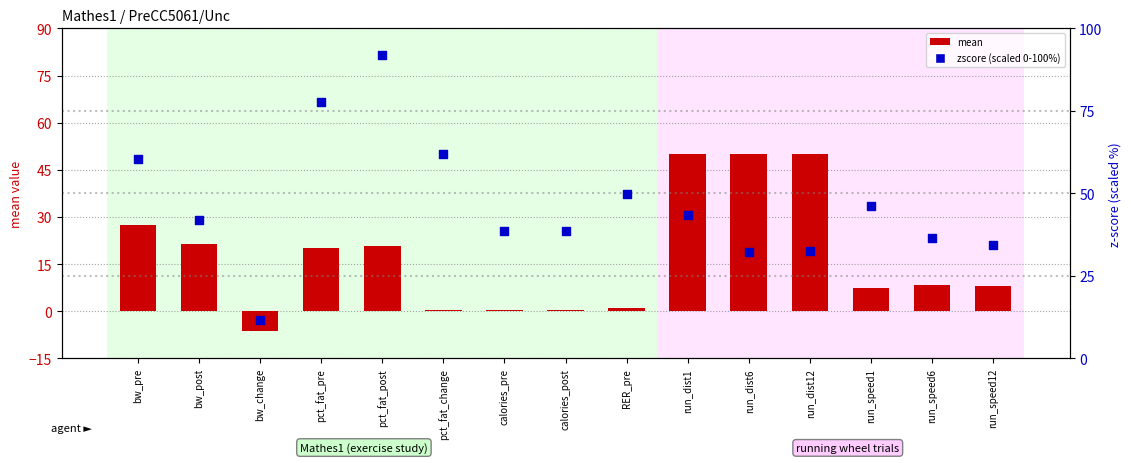

Is the value of zscore (scaled) at bw_pre greater than the value of mean at pct_fat_pre?

Yes